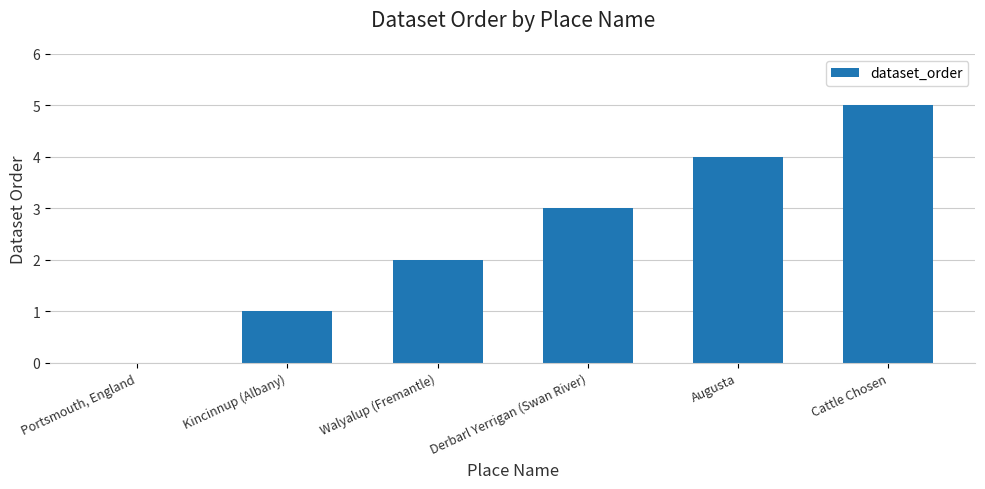

The chart shows a value of 2 at Cattle Chosen. True or false?

False